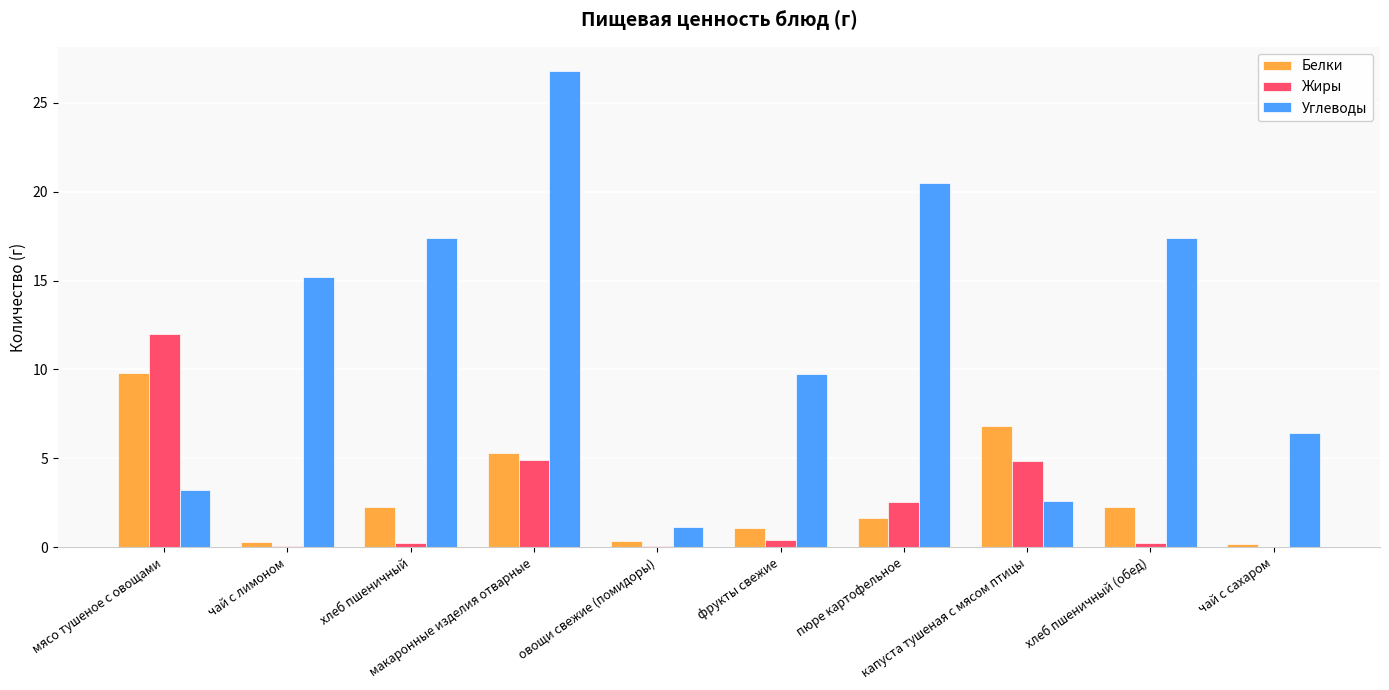

What is the maximum value shown in the chart?

26.8